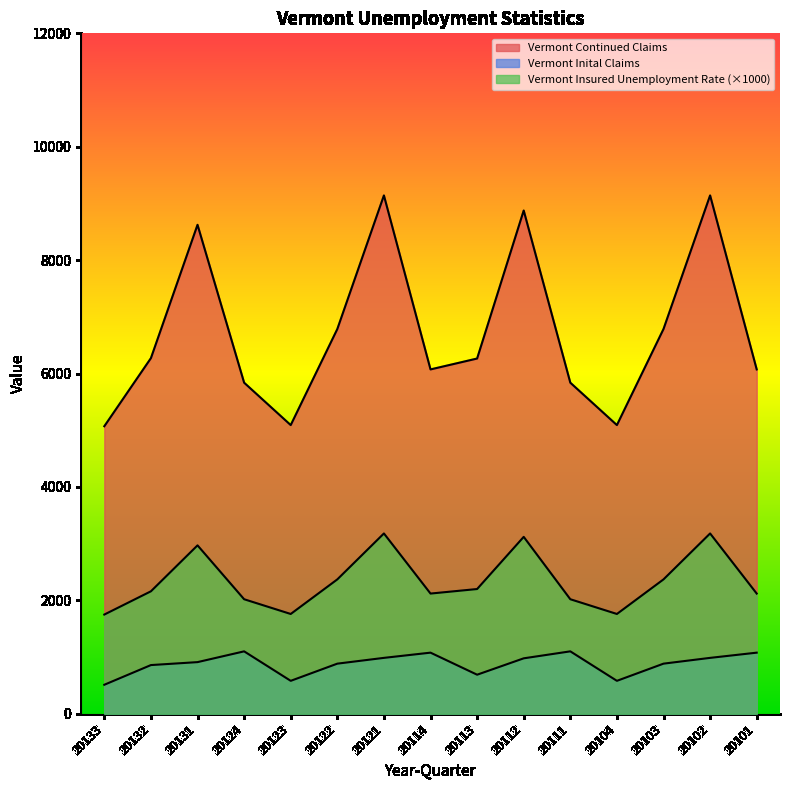

Where is Vermont Insured Unemployment Rate nearest to the value 2465?

20122